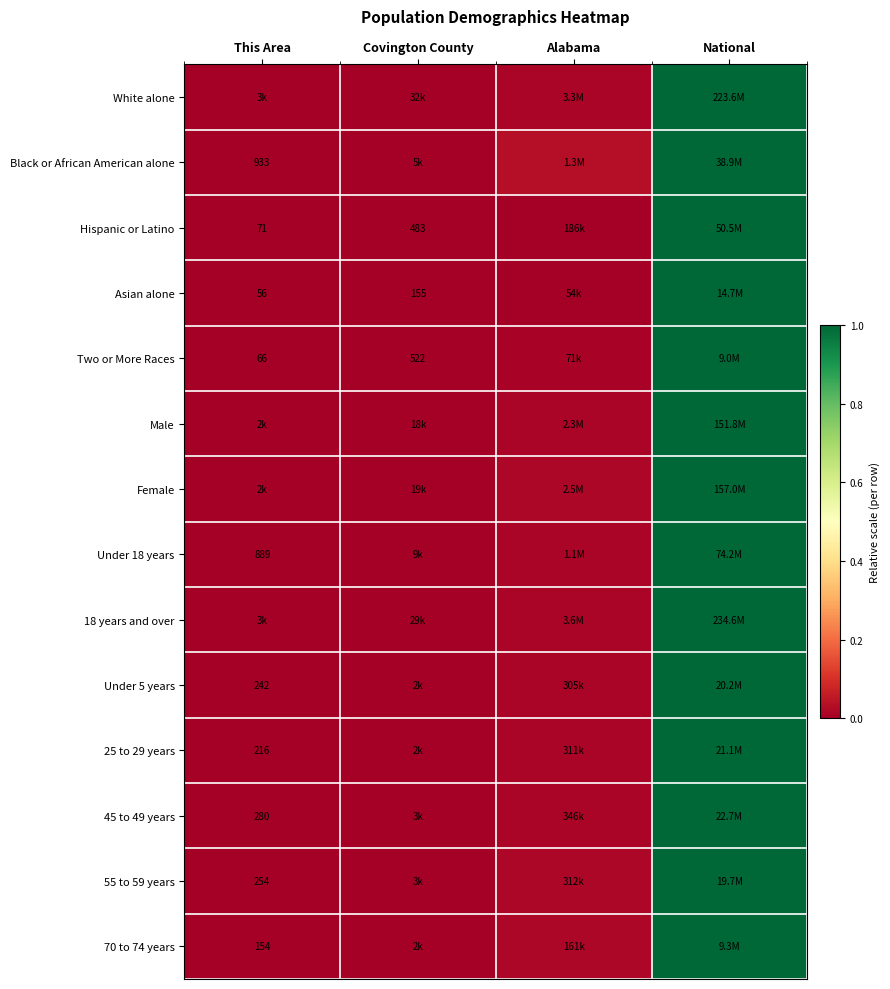

Between Alabama and This Area, which is larger?

Alabama